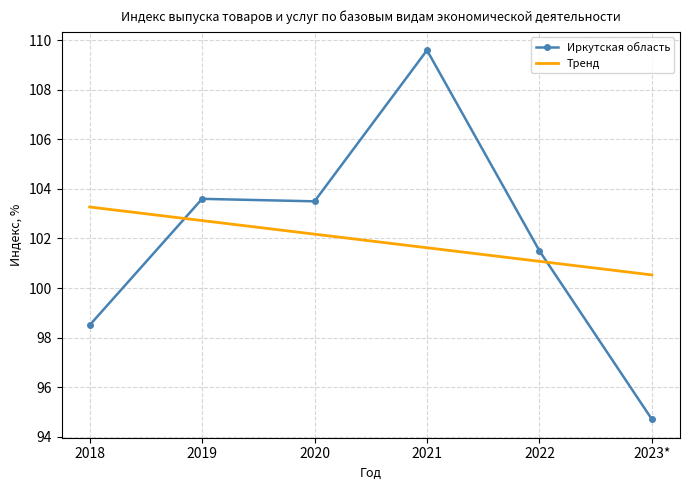

What is the value of the 3rd point from the left?

103.5